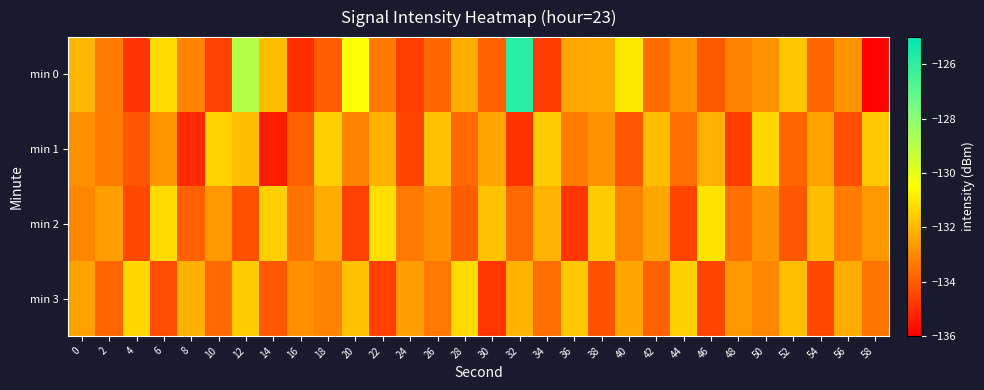

What is the spread (max minus min) of values at 26?

1.9